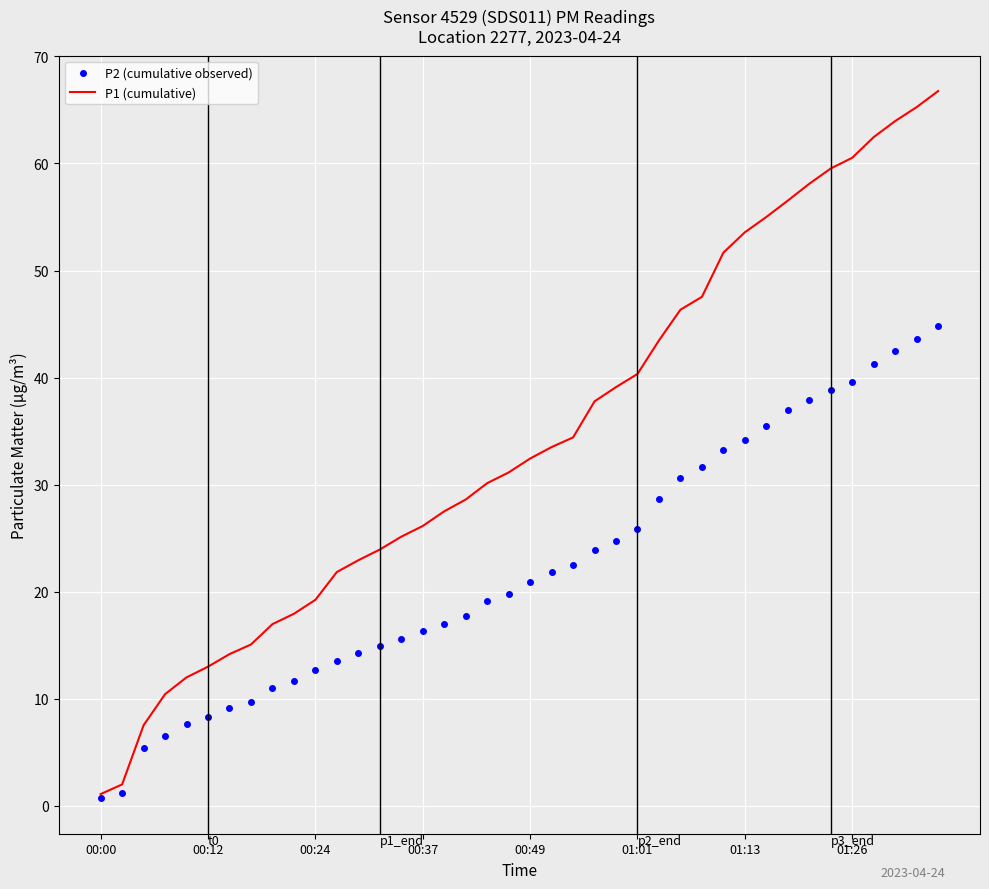

Which series has the widest spread of values?

P1 (cumulative)